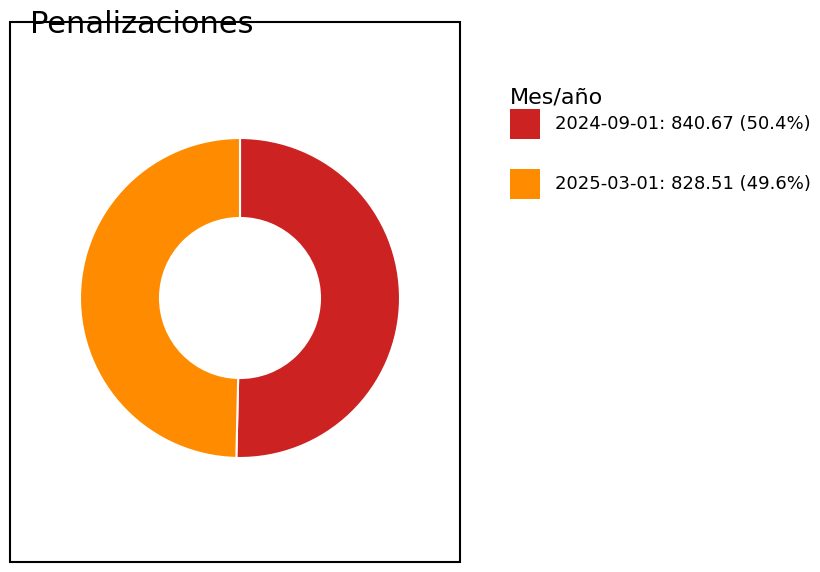

How many slices are in this pie chart?

2